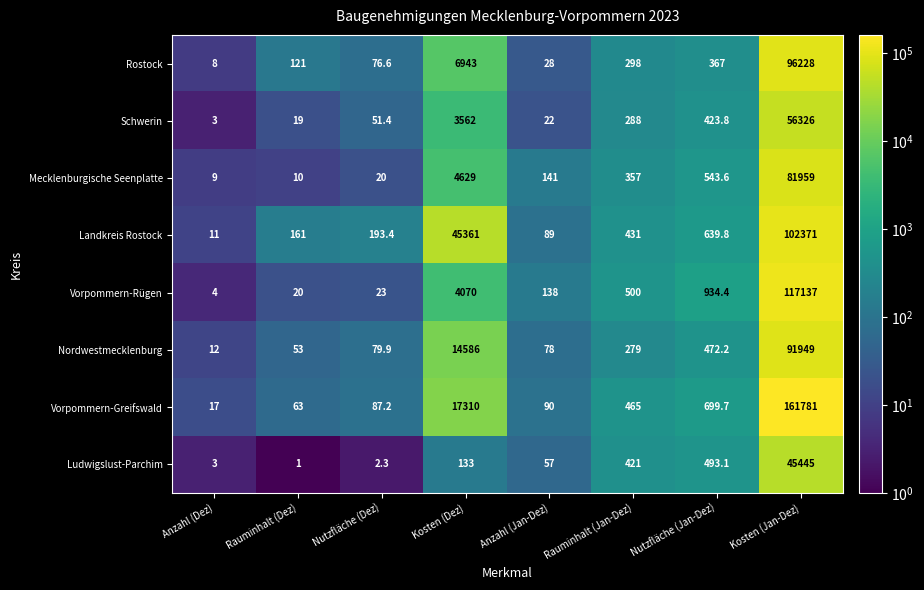

What is the smallest value displayed?

1.0